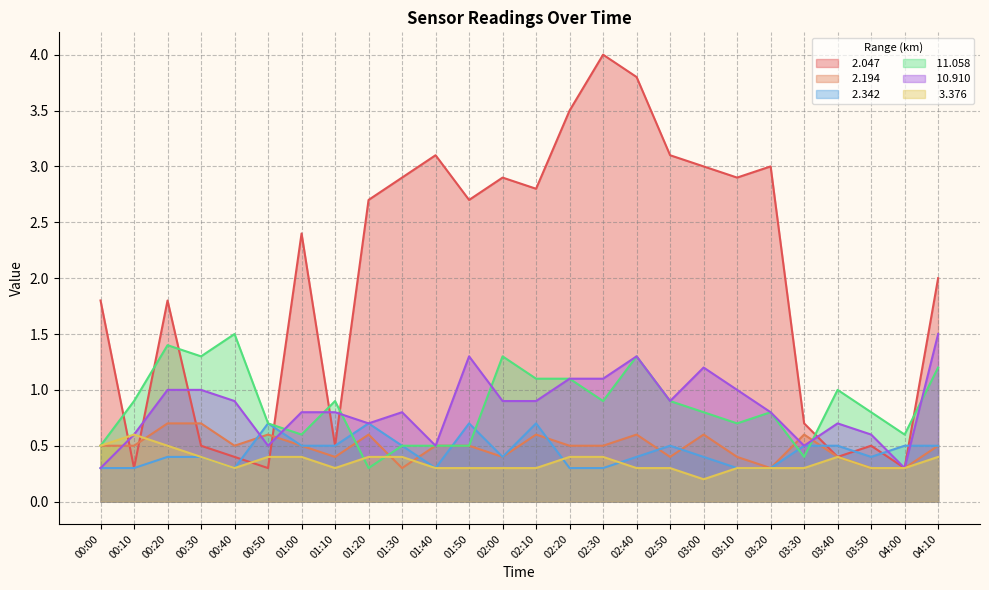

What is the average value of the   2.342 series?

0.4